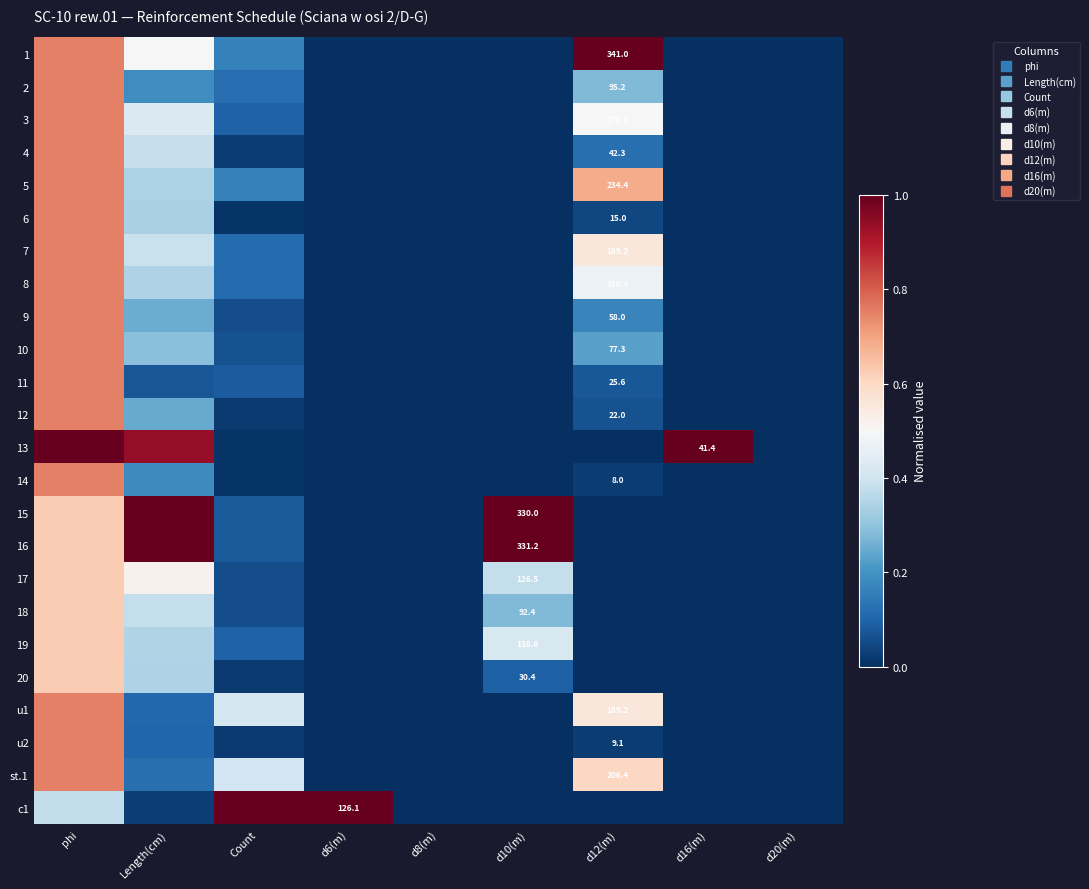

The 13 series shows 0.0 at d20(m). True or false?

True